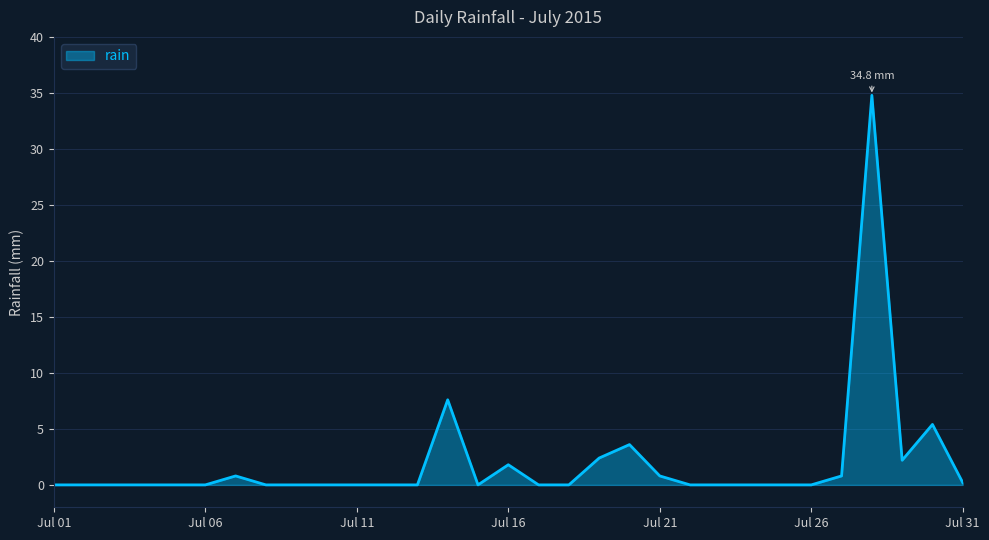

What is the greatest value displayed?

34.8